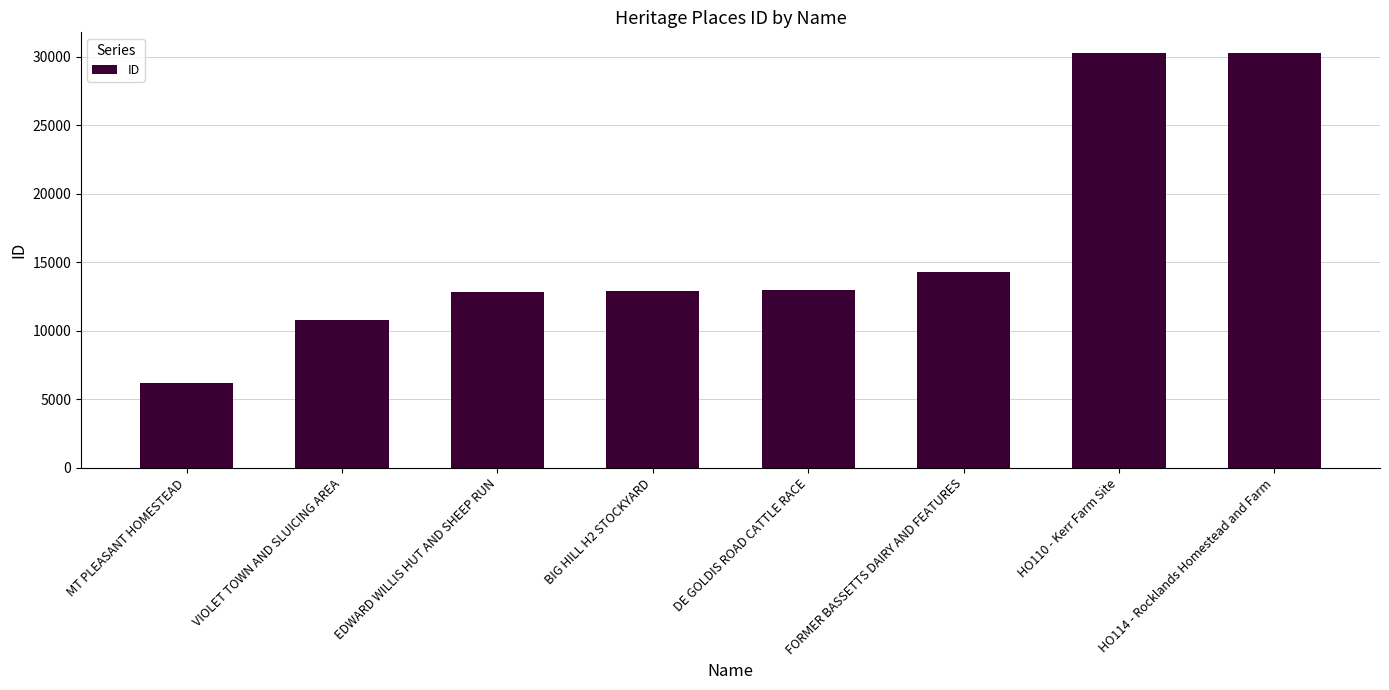

The value at EDWARD WILLIS HUT AND SHEEP RUN is 20927. True or false?

False